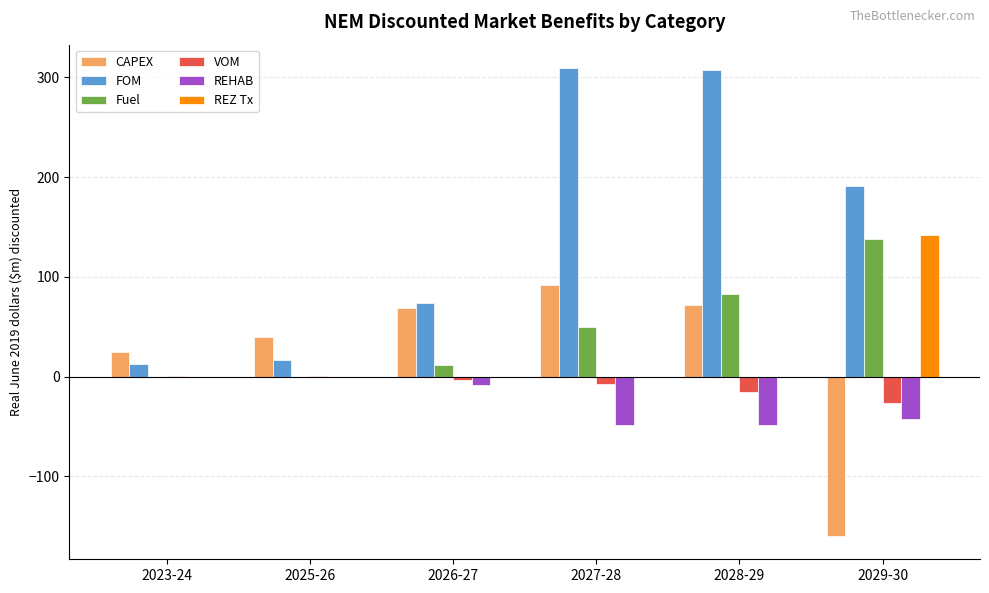

The REHAB series shows -66.8 at 2027-28. True or false?

False